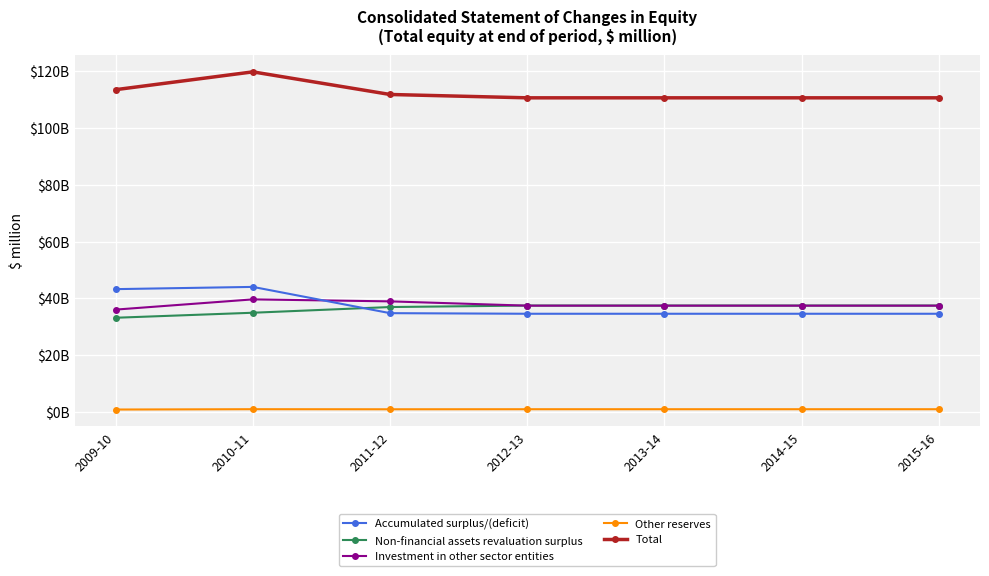

What is the label of the 1st point from the left?

2009-10